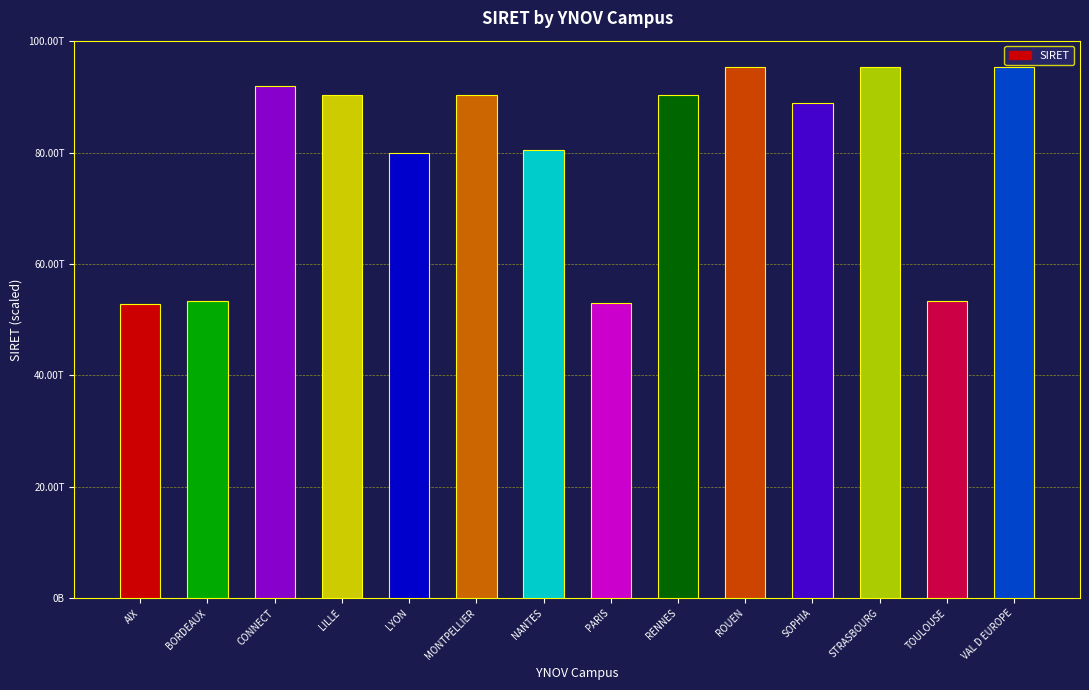

Does the chart contain any negative values?

No